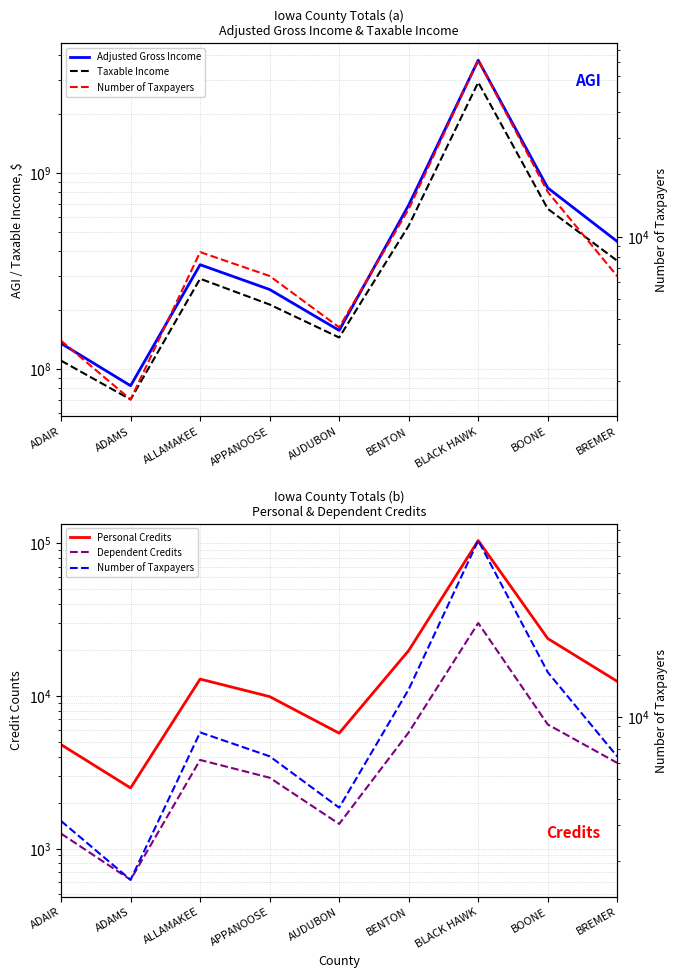

What is the total value across all series at BREMER?

806044254